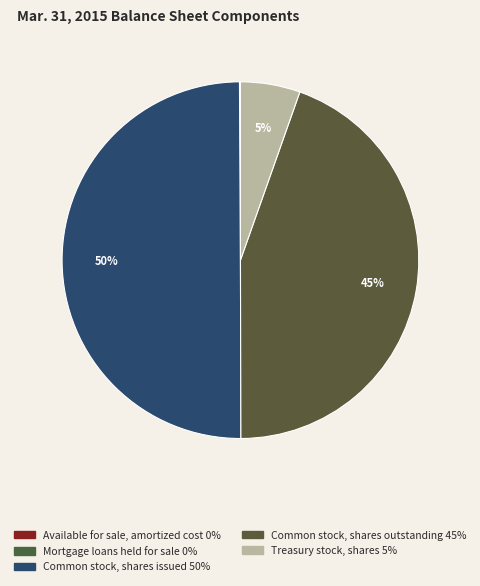

Is it true that Common stock, shares issued is 50% of the pie?

True